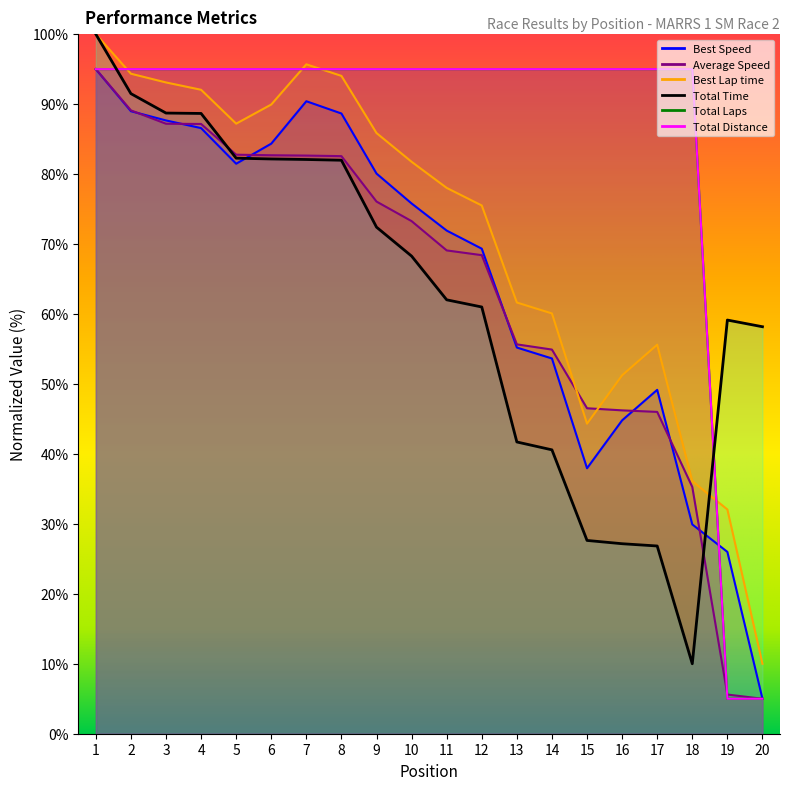

Between 9 and 11, which series saw the biggest shift?

Total Time